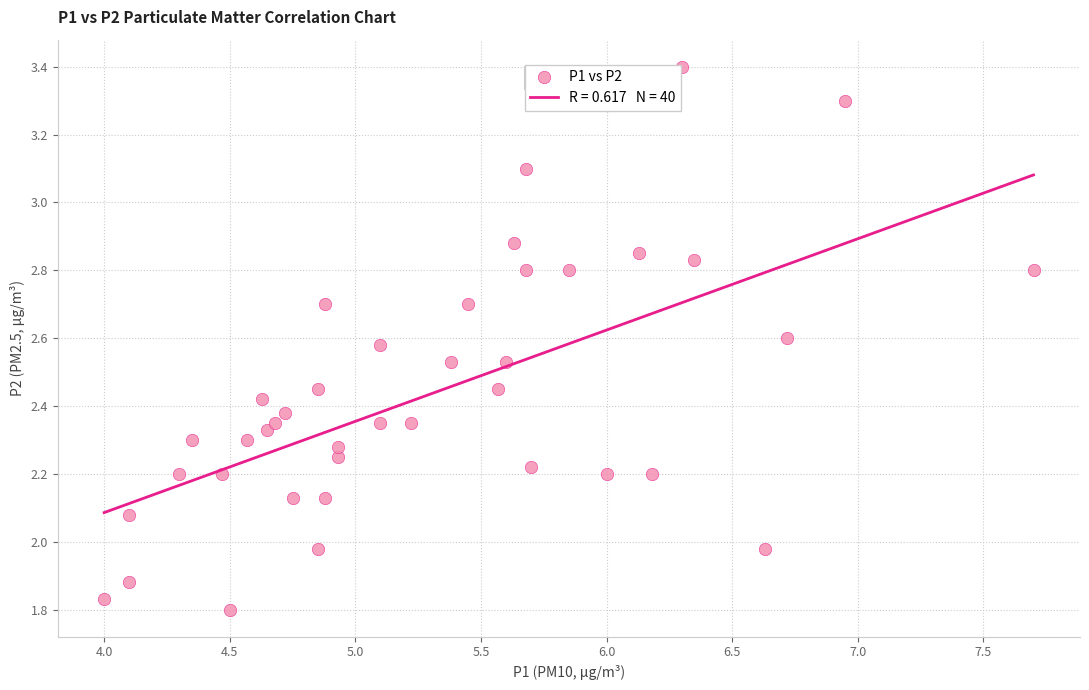

What is the range of X values (max minus min)?

3.7